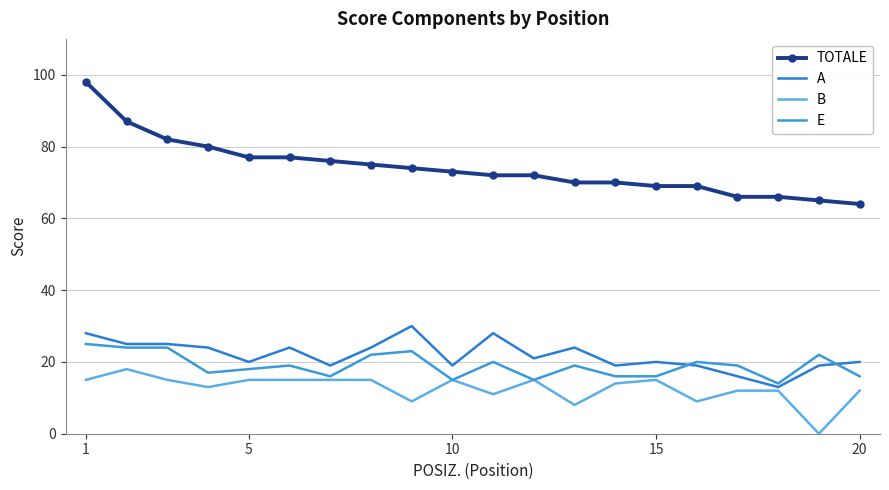

True or false: E and TOTALE cross at least once.

False